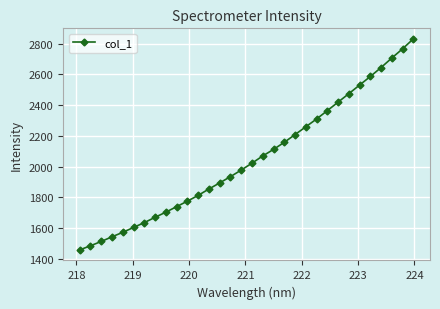

What is the sum of all values?

65661.1